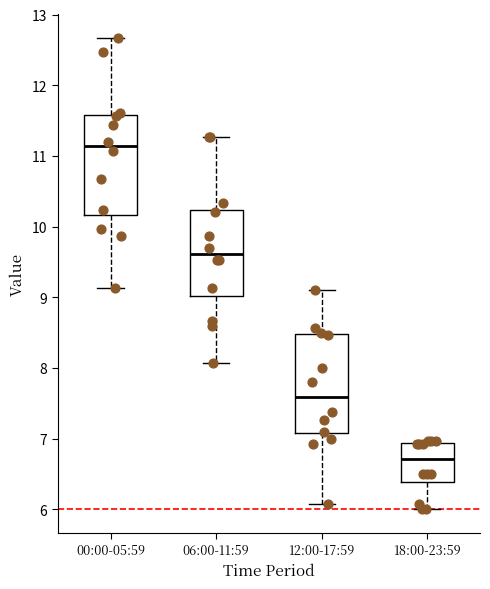

Reading left to right, read every box against the y-axis: the position of its median line, the range the box covers, and the ends of its whiskers. The values are not printed on the chart, so give them approximately, as read against the axis.

00:00-05:59: median 11.1, box 10.2 to 11.6, whiskers 9.1 to 12.7
06:00-11:59: median 9.6, box 9.0 to 10.2, whiskers 8.1 to 11.3
12:00-17:59: median 7.6, box 7.1 to 8.5, whiskers 6.1 to 9.1
18:00-23:59: median 6.7, box 6.4 to 6.9, whiskers 6.0 to 7.0